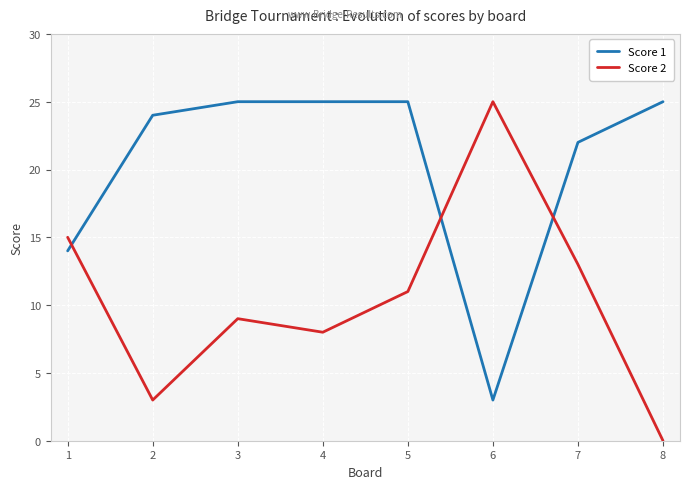

What is the sum of all Score 1 values?

163